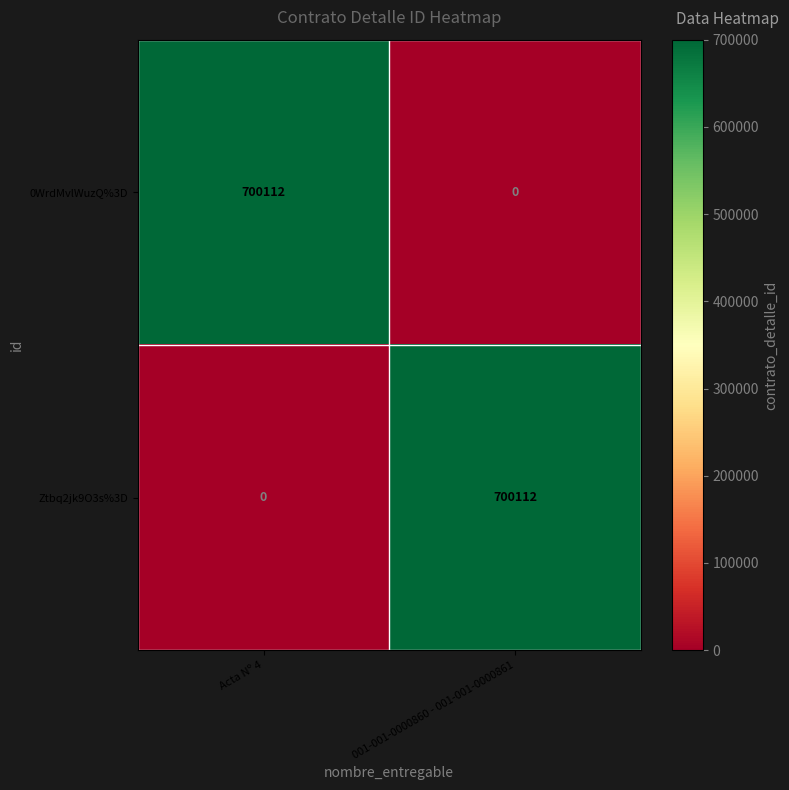

What is the total value across all series at 001-001-0000860 - 001-001-0000861?

700112